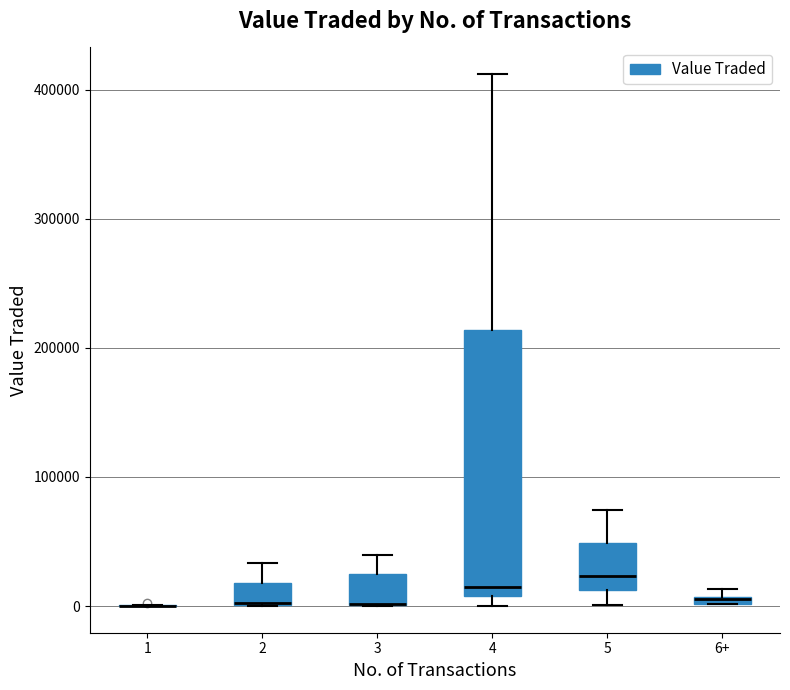

Which box is the tallest, from its lower edge to its upper edge?

4